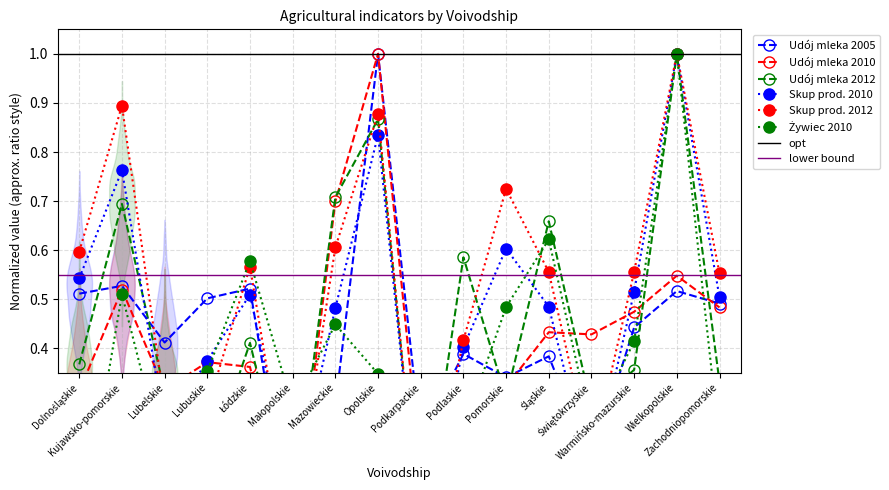

Which category has the highest value in the Udój mleka 2012 series?

Wielkopolskie